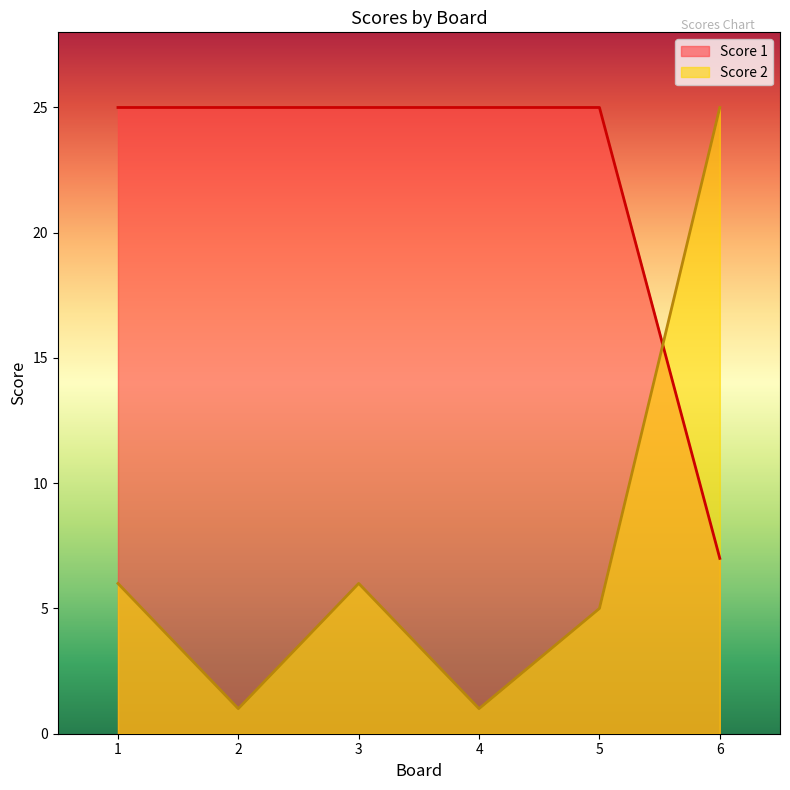

How many distinct data groups are displayed?

2